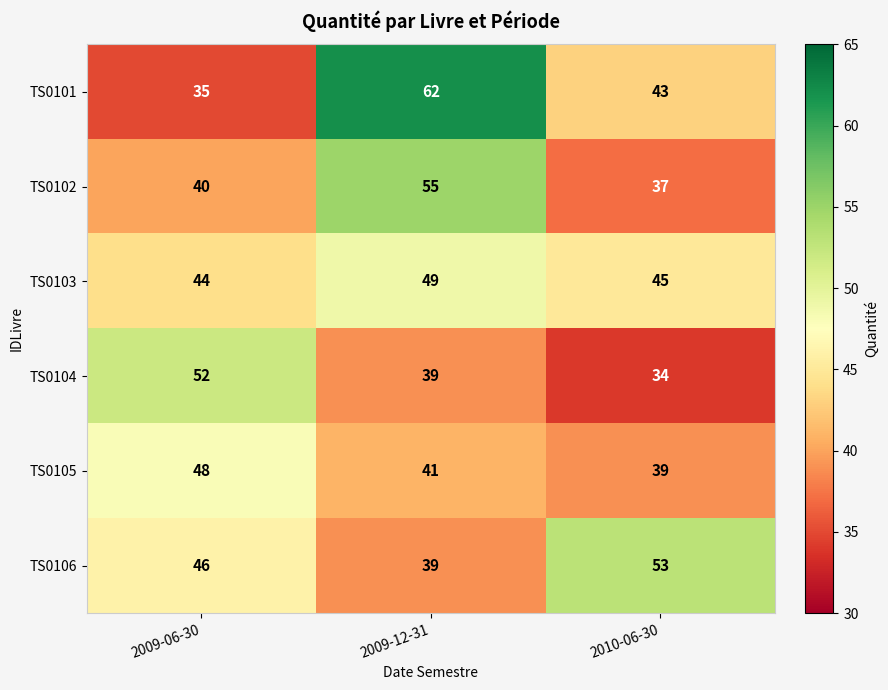

List the labels in order of TS0103 value, smallest first.

2009-06-30, 2010-06-30, 2009-12-31